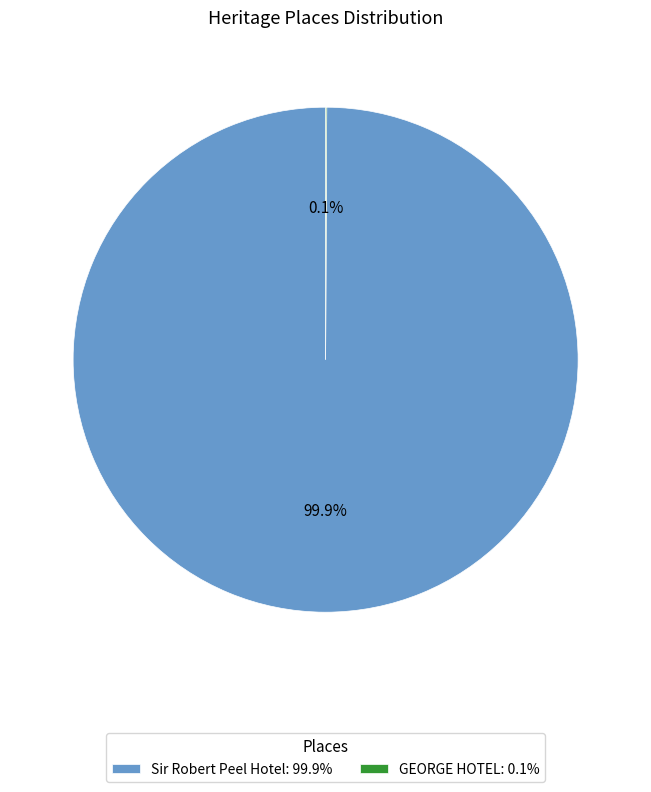

Is there a majority slice in this chart?

Yes